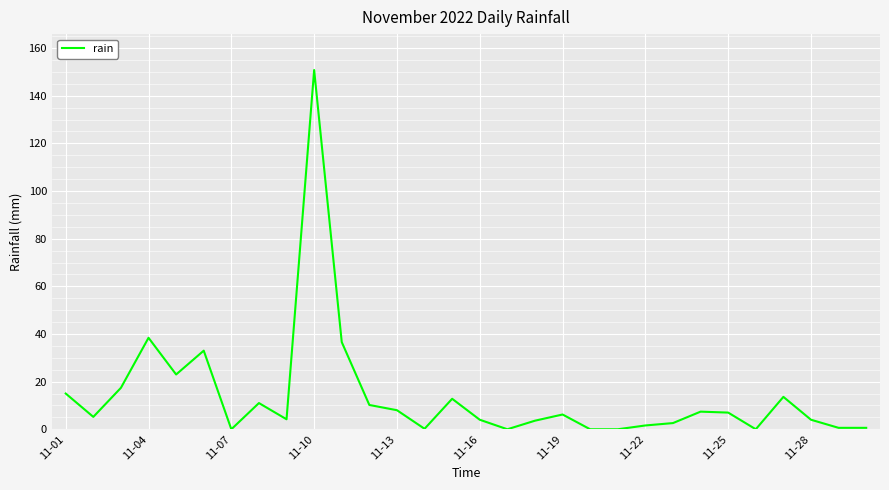

What is the difference between the maximum and minimum values?

150.8